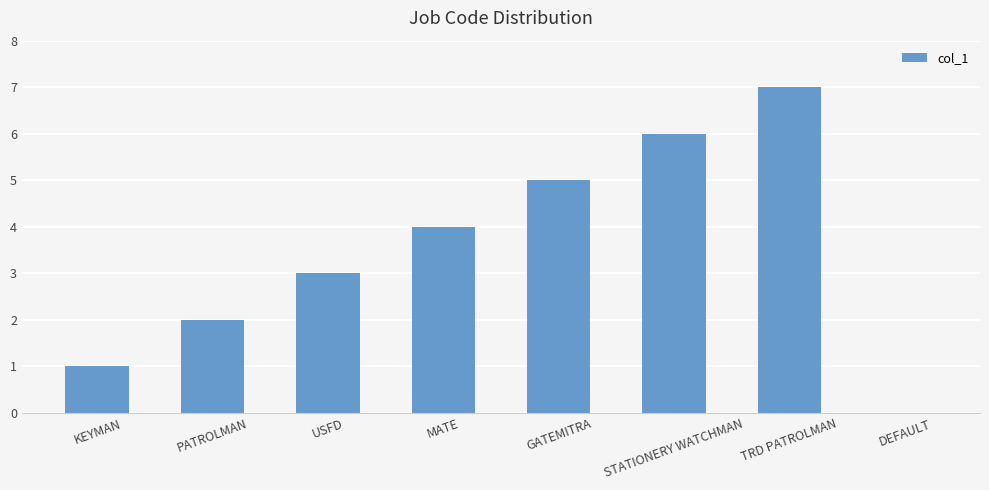

Which category has the highest value across all series?

TRD PATROLMAN